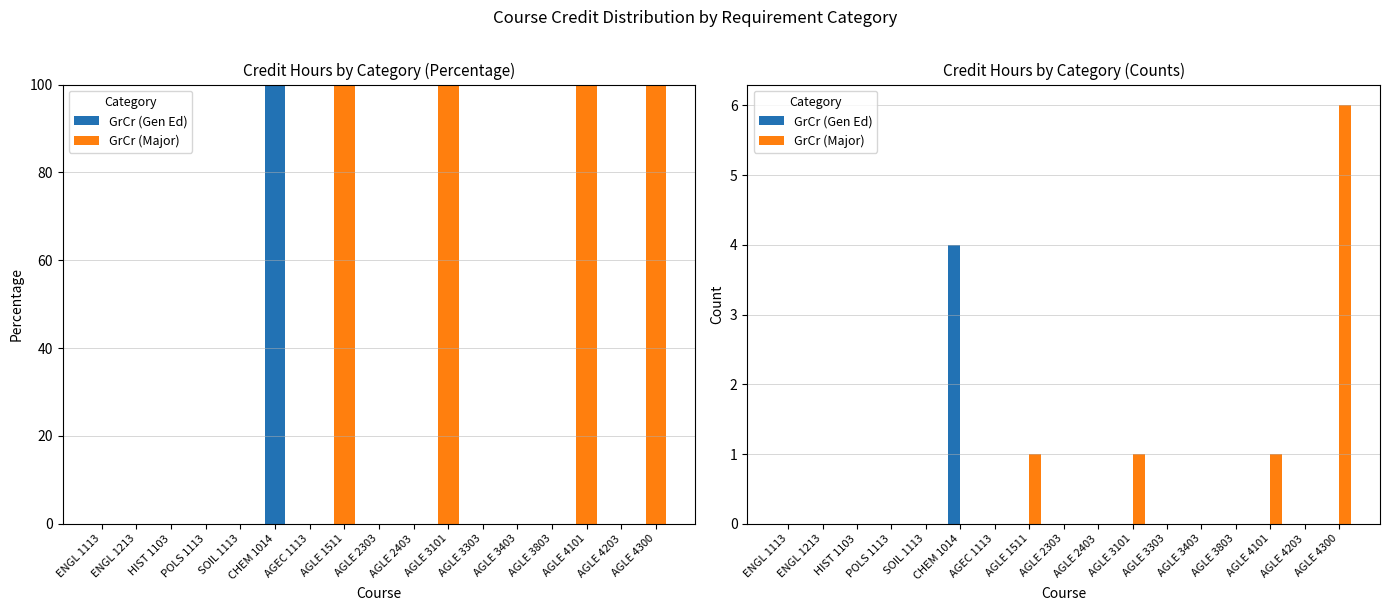

At which category is the sum across all series the highest?

AGLE 4300